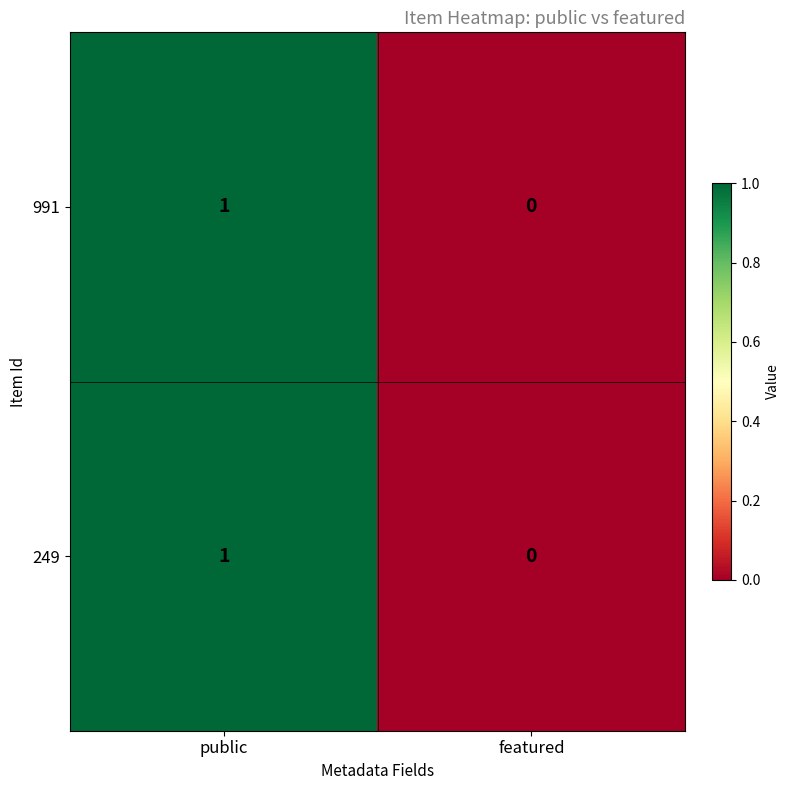

At which category is the sum across all series the highest?

public